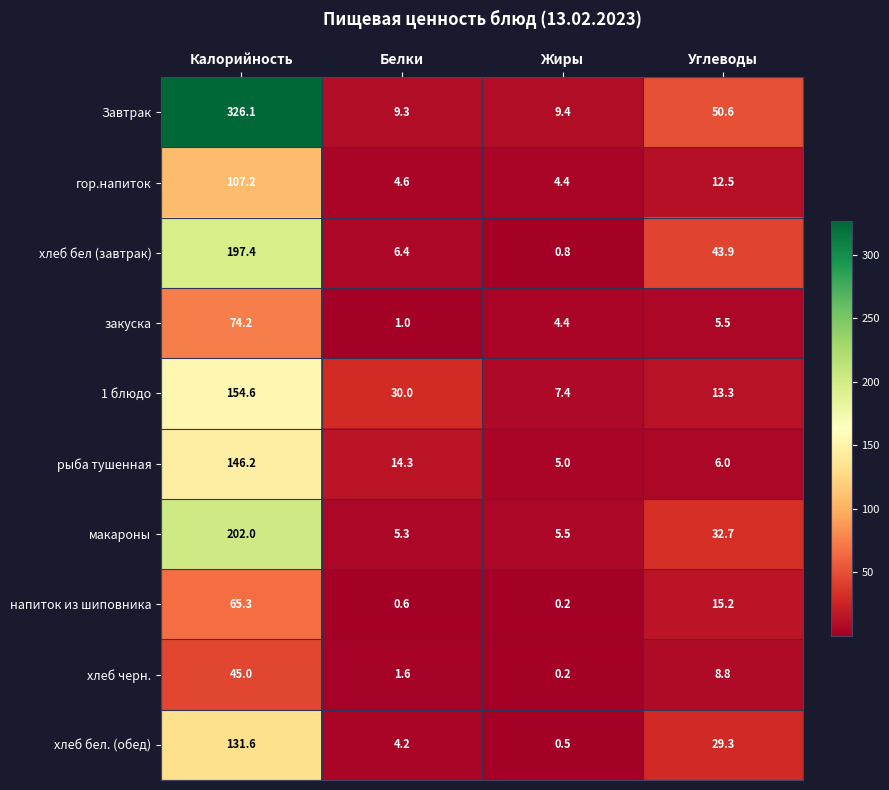

Which series has the largest total across all categories?

Завтрак